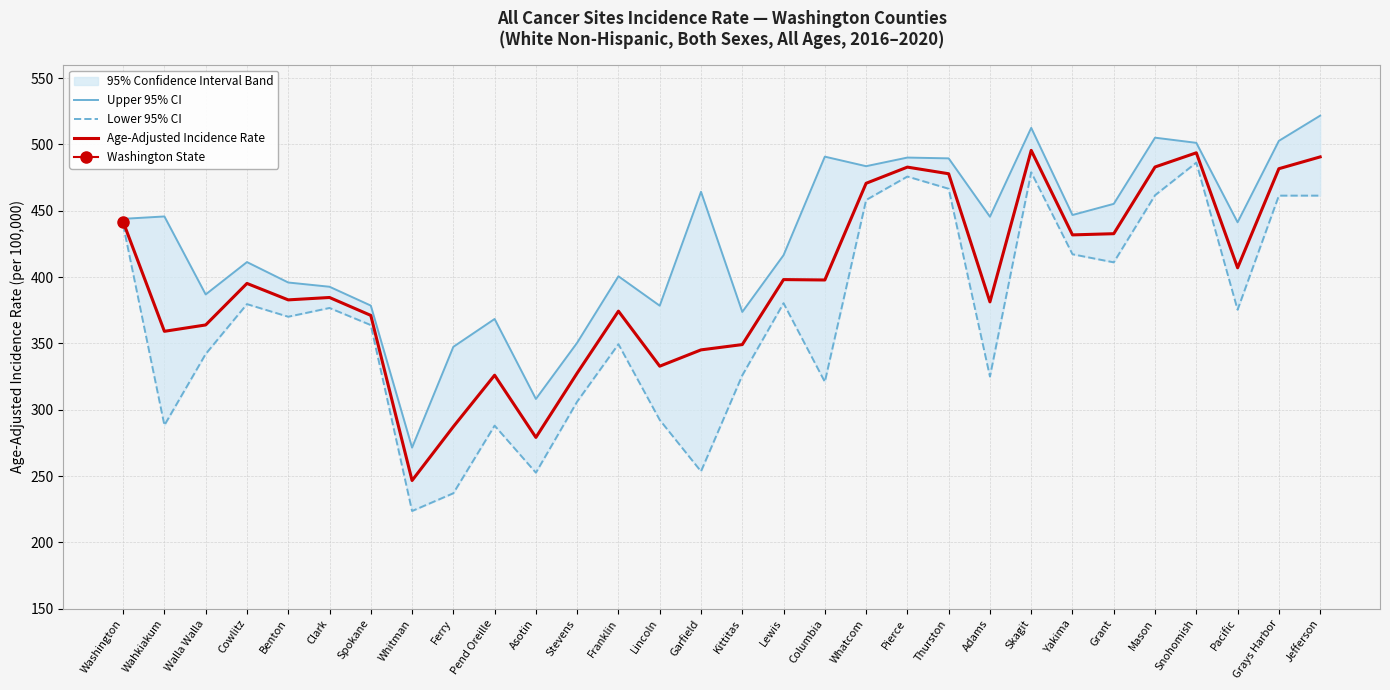

Is the value of Lower 95% CI at Whitman greater than the value of Upper 95% CI at Garfield?

No